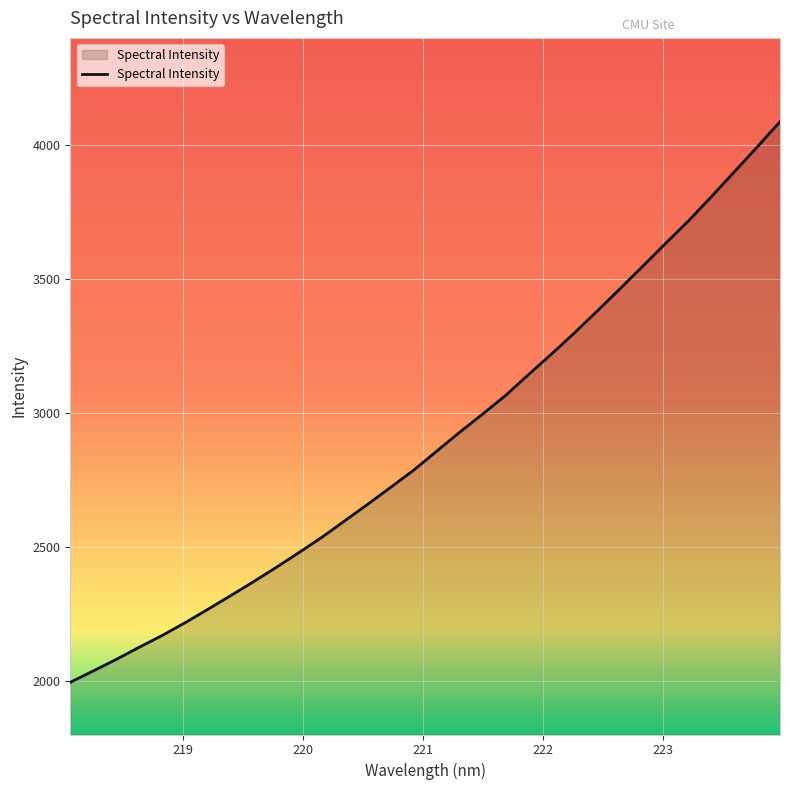

What is the difference between the maximum and minimum values?

2092.2